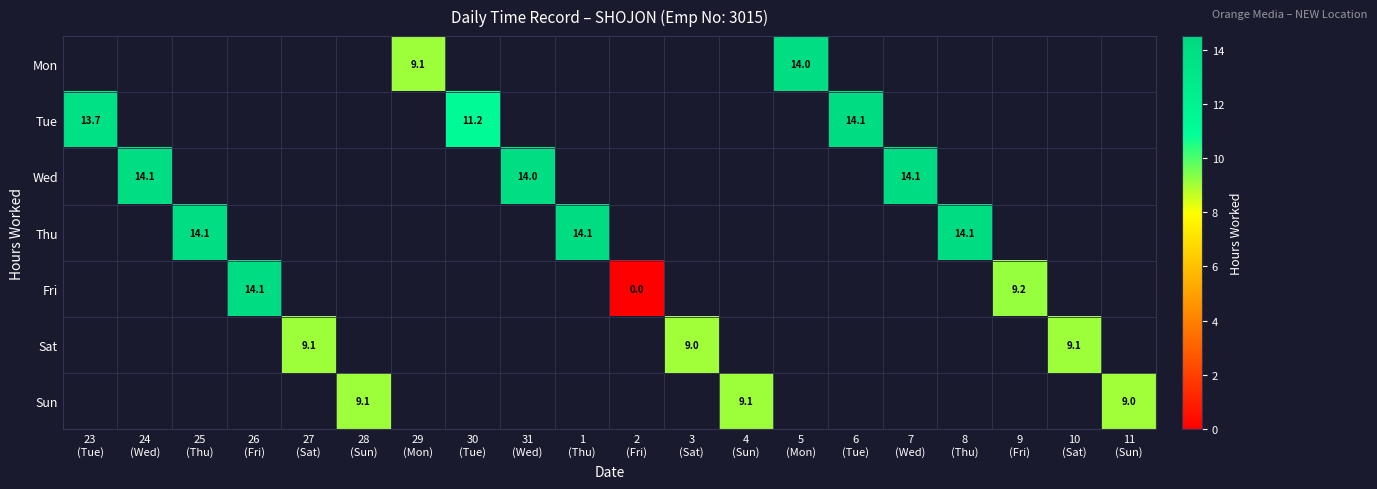

Is the value of Sun at 4 (Sun) greater than the value of Sat at 23 (Tue)?

No